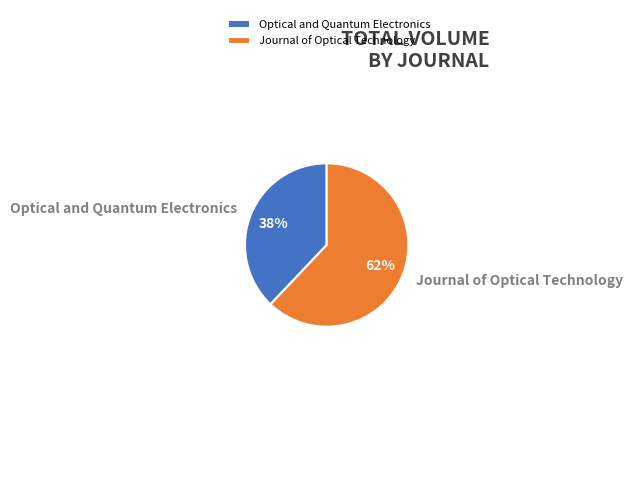

How many segments does this pie chart have?

2